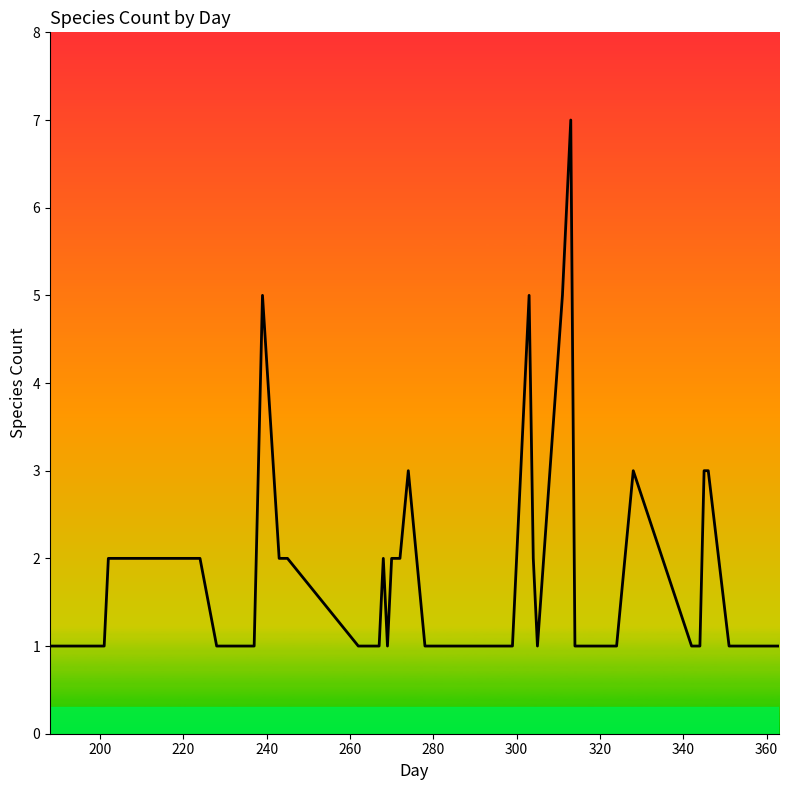

What is the sum of all values?

75